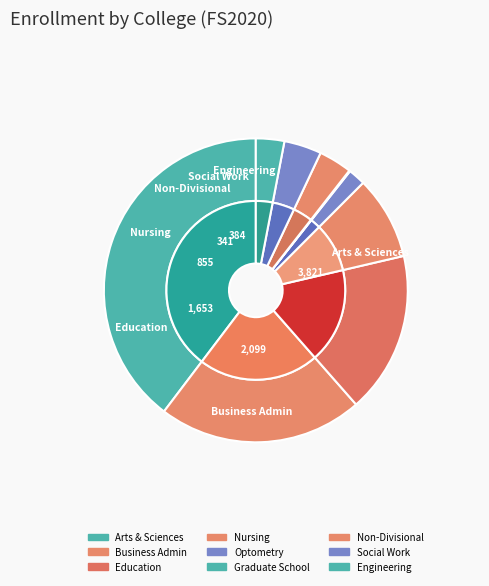

What percentage do College of Education and College of Arts & Sciences together represent?

56.8%